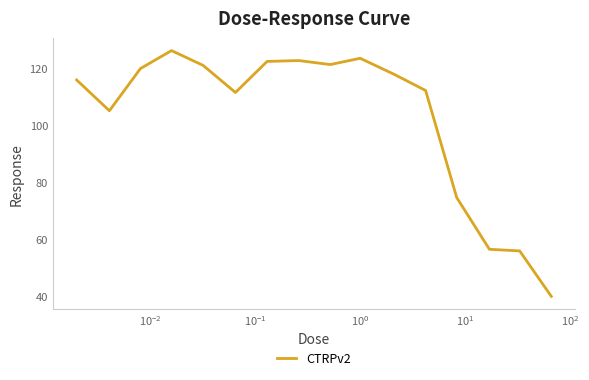

What is the difference between the maximum and minimum values?

86.2